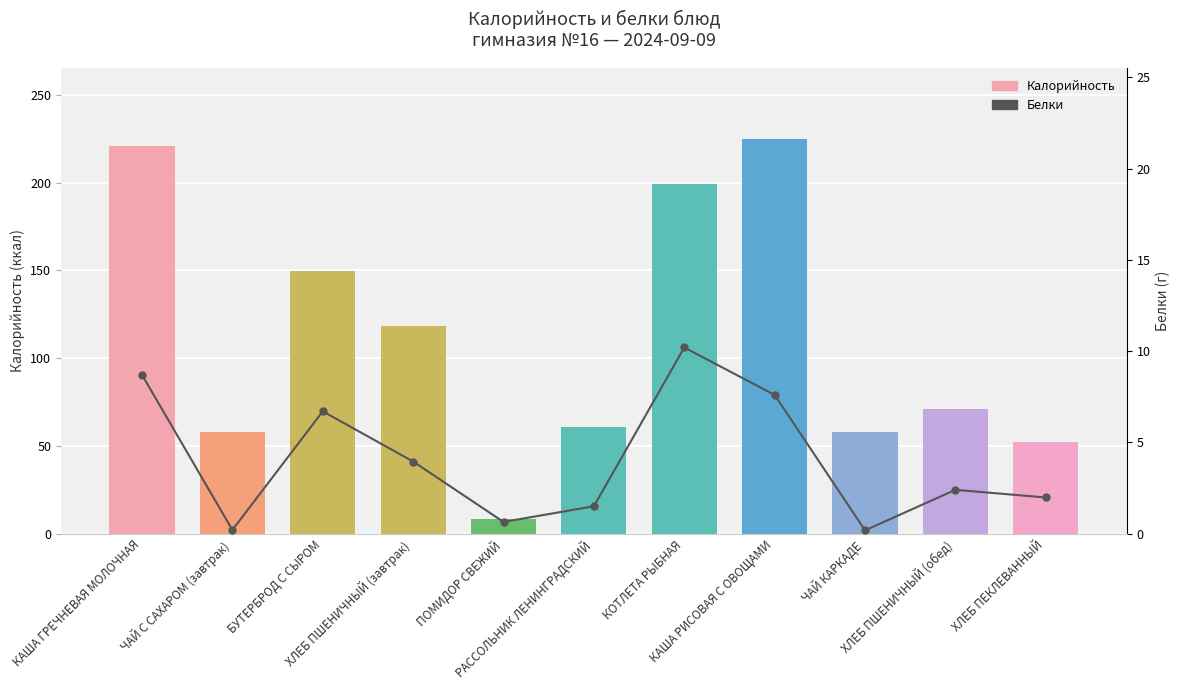

List the series in order of their overall mean, highest first.

Калорийность, Белки